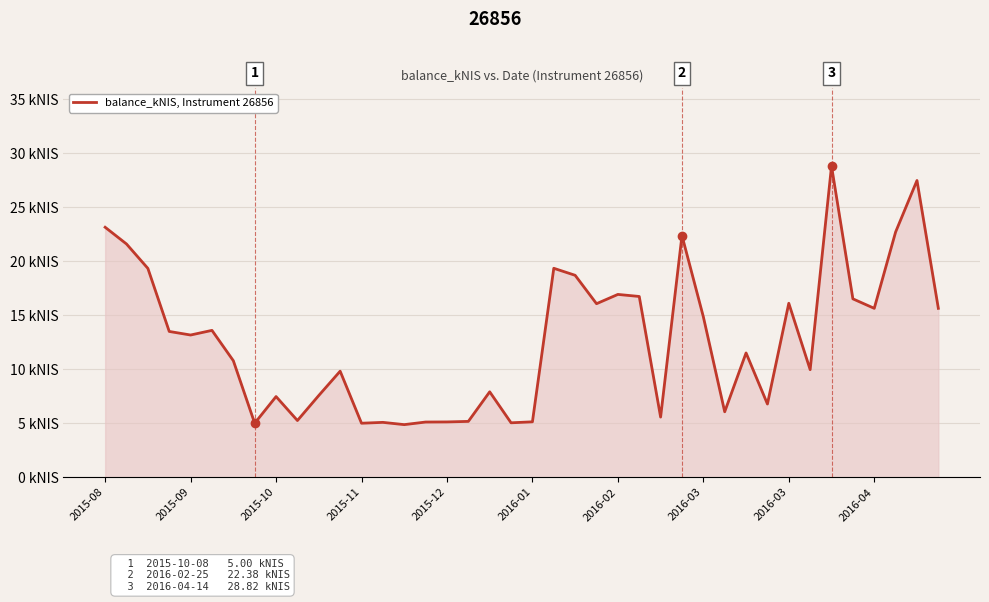

What is the greatest value displayed?

28.8